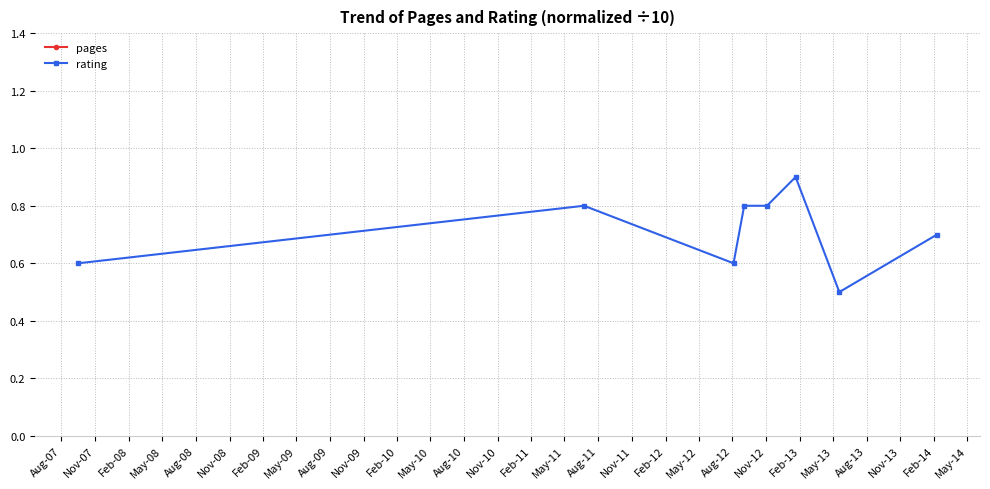

What is the highest value of the rating series?

0.9